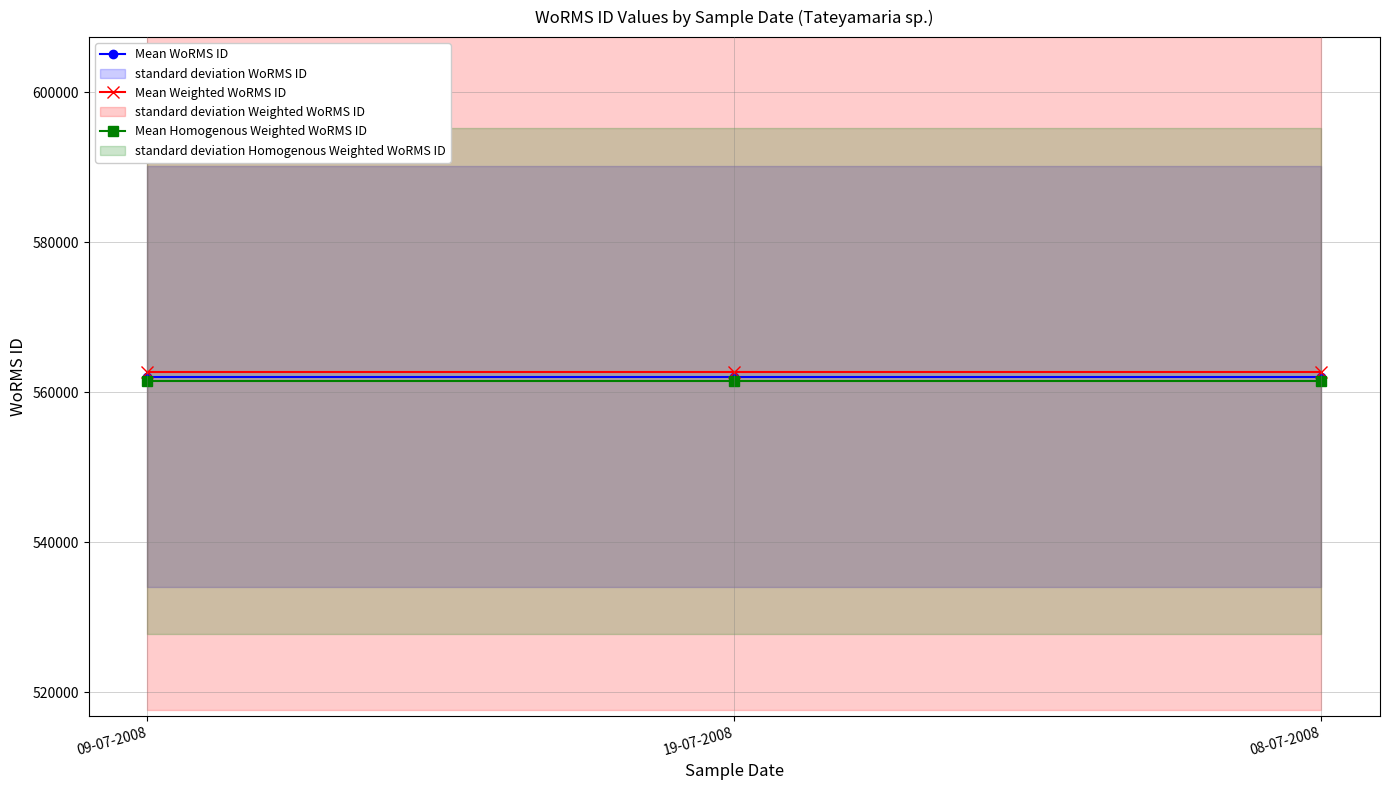

What is the value of the Mean Weighted WoRMS ID point at the 2nd from the left?

562668.1